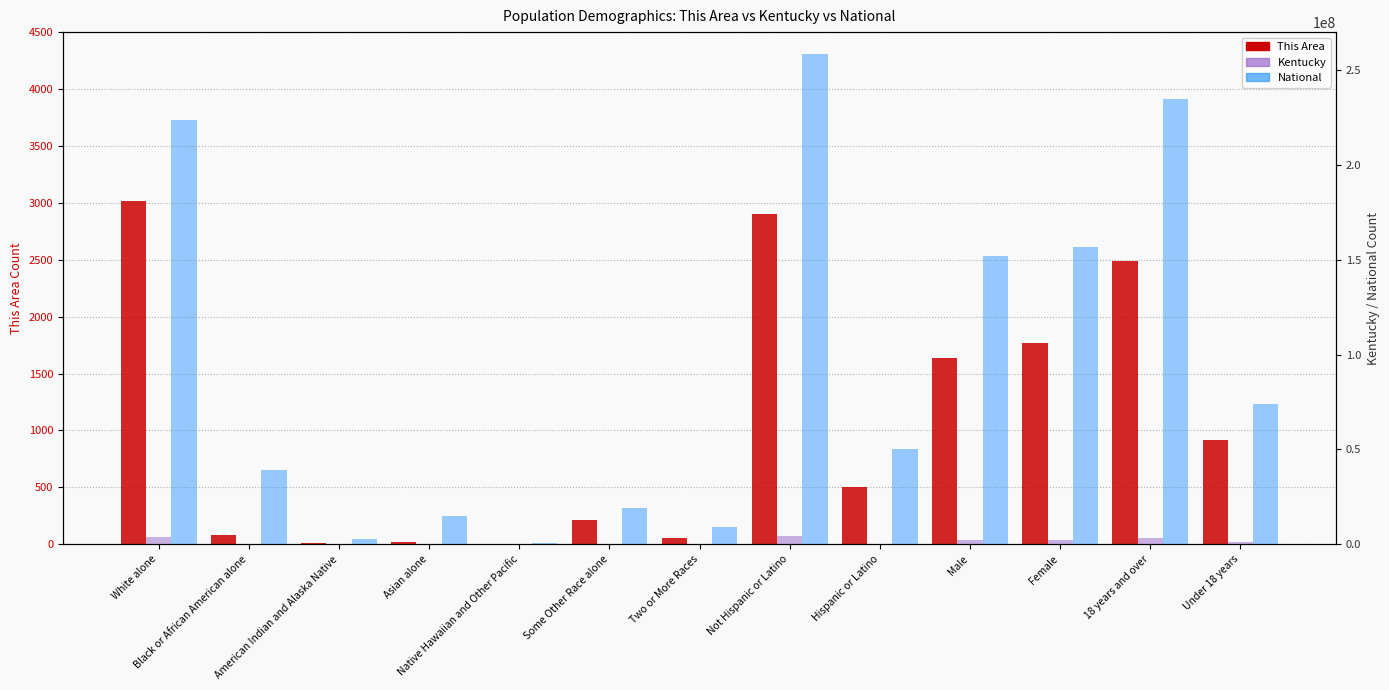

Is it true that This Area equals 3016 at White alone?

True